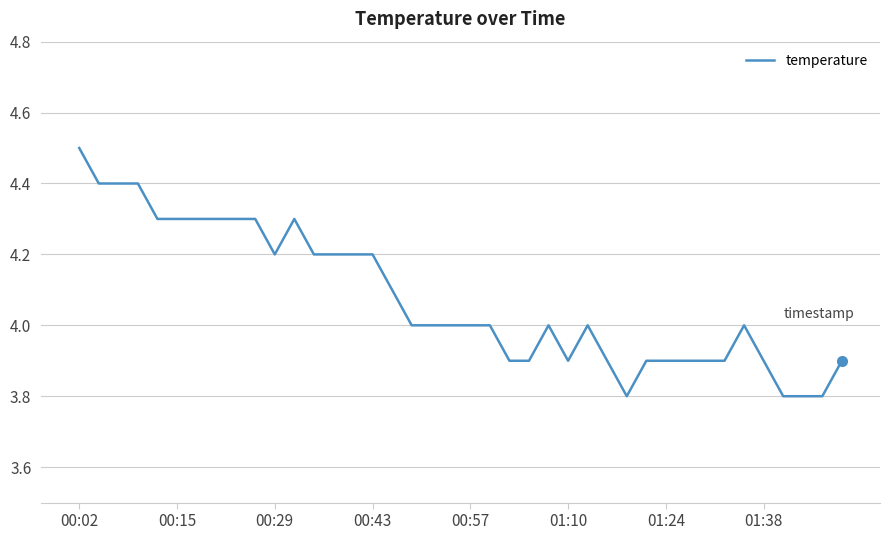

How many values are between 3 and 4?

23